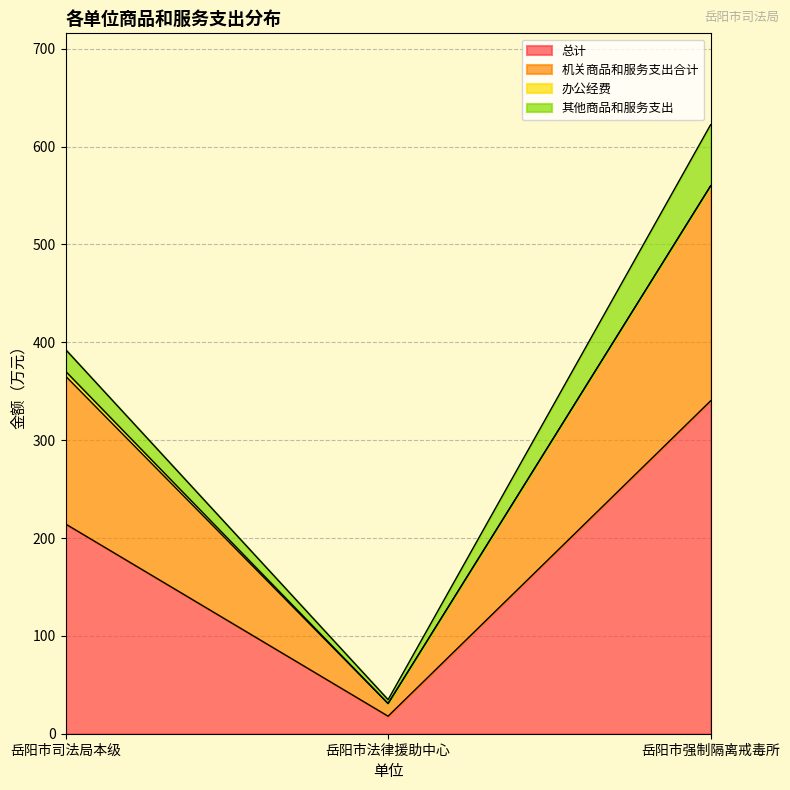

What is the sum of all 总计 values?

572.5